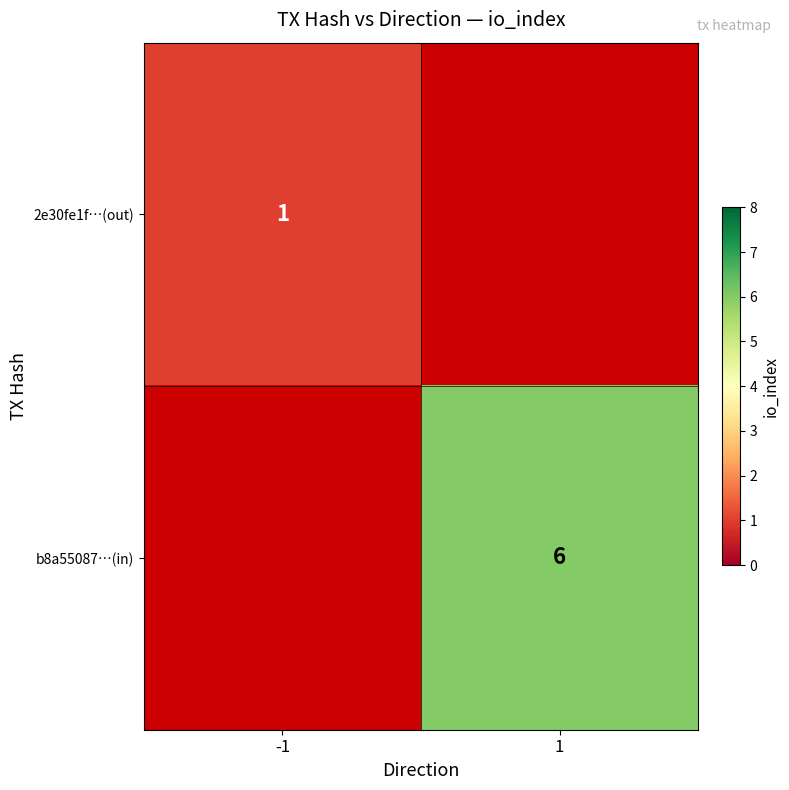

The value of 2e30fe1f…(out) at -1 is 1. True or false?

True